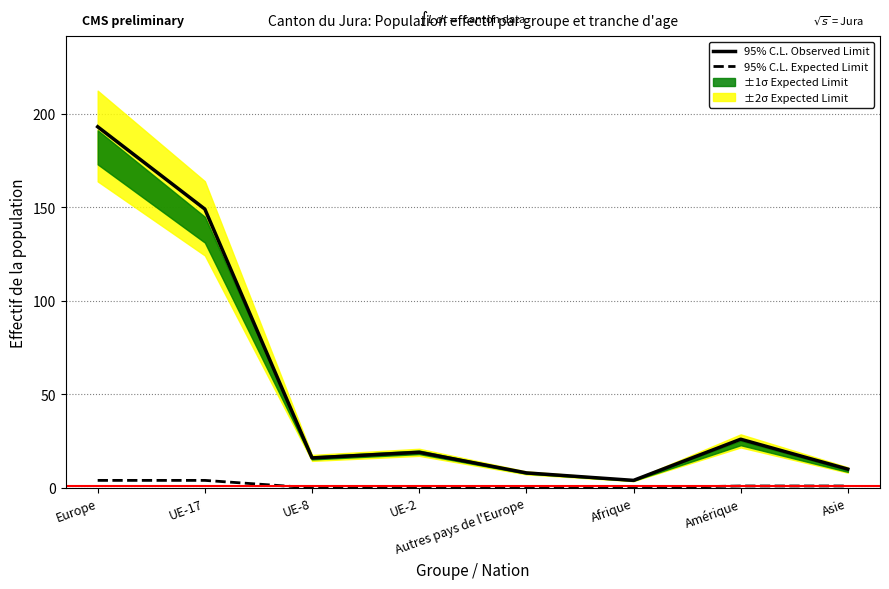

What is the difference between the 95% C.L. Observed Limit values at Amérique and Asie?

16